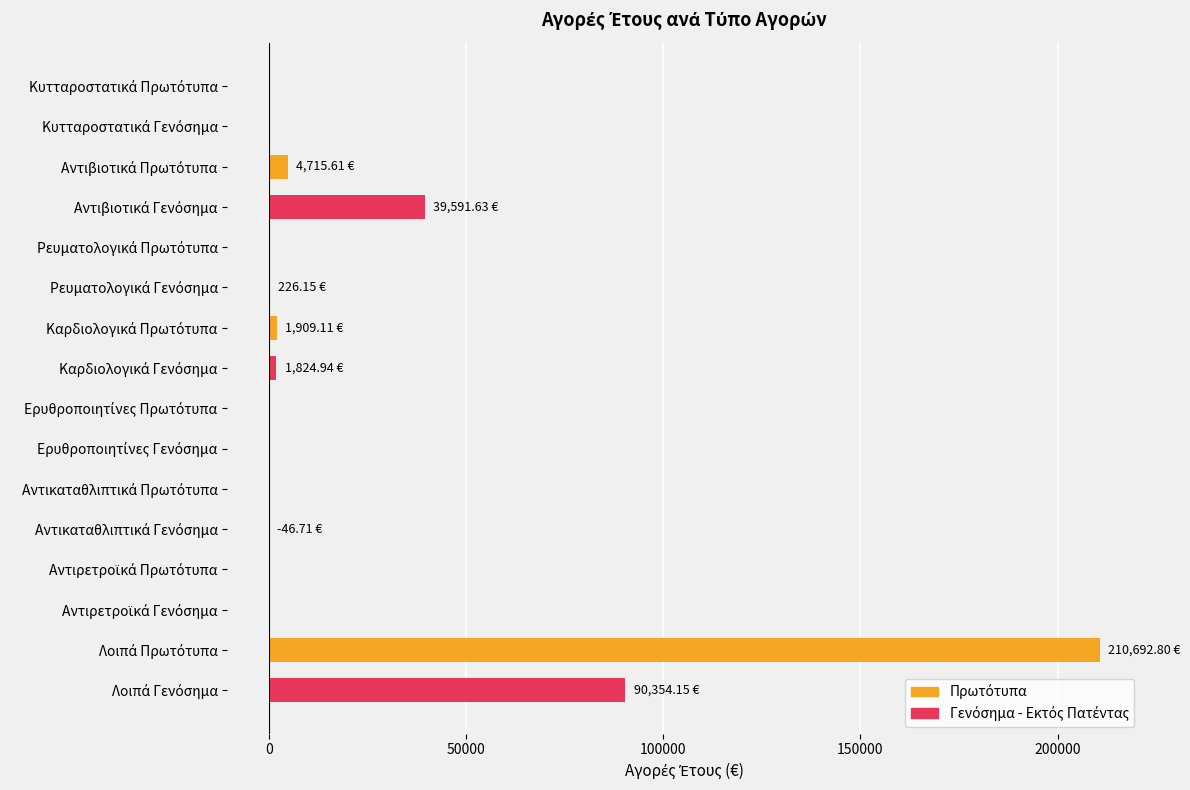

What is the sum of all values?

349267.7